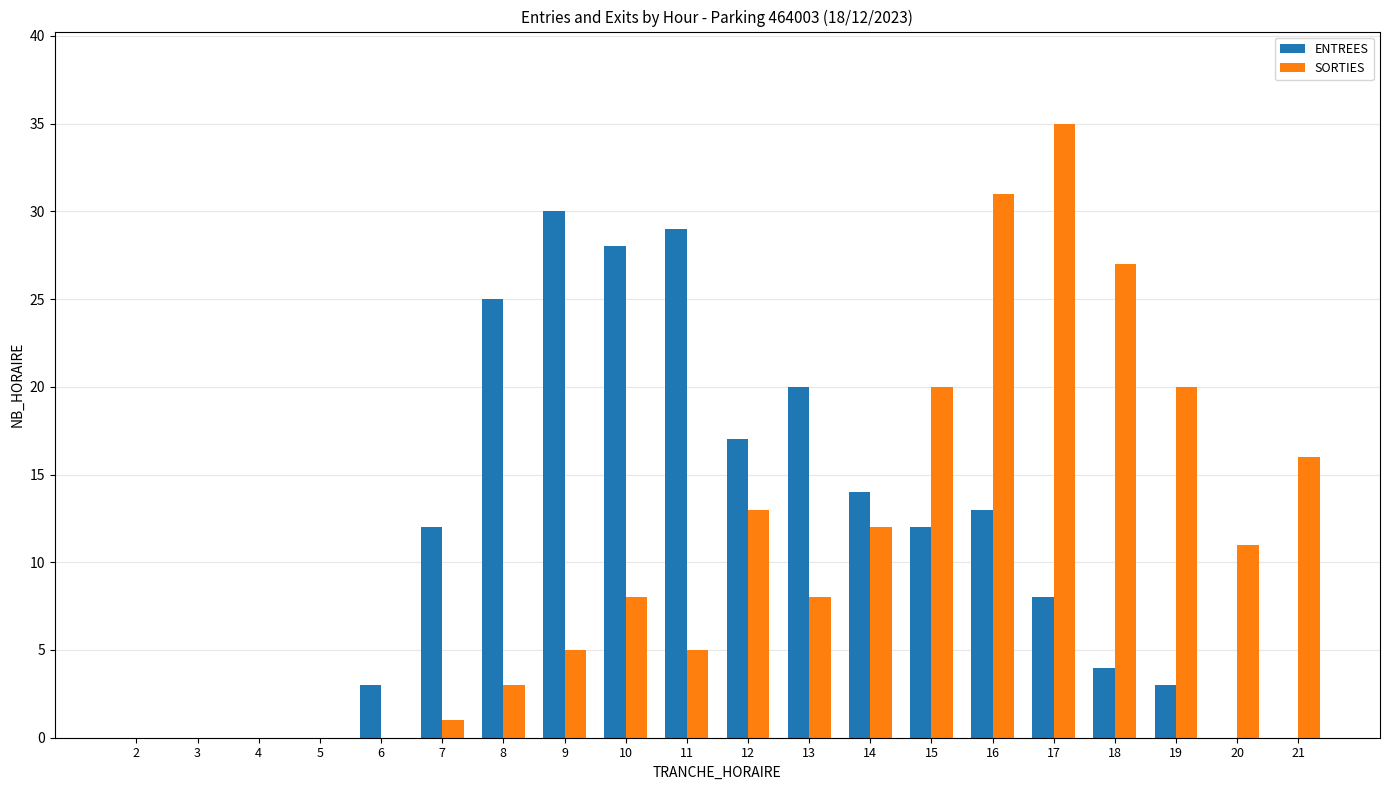

Reading left to right, transcribe all the data shown in this chart.

ENTREES: 2=0	3=0	4=0	5=0	6=3	7=12	8=25	9=30	10=28	11=29	12=17	13=20	14=14	15=12	16=13	17=8	18=4	19=3	20=0	21=0
SORTIES: 2=0	3=0	4=0	5=0	6=0	7=1	8=3	9=5	10=8	11=5	12=13	13=8	14=12	15=20	16=31	17=35	18=27	19=20	20=11	21=16